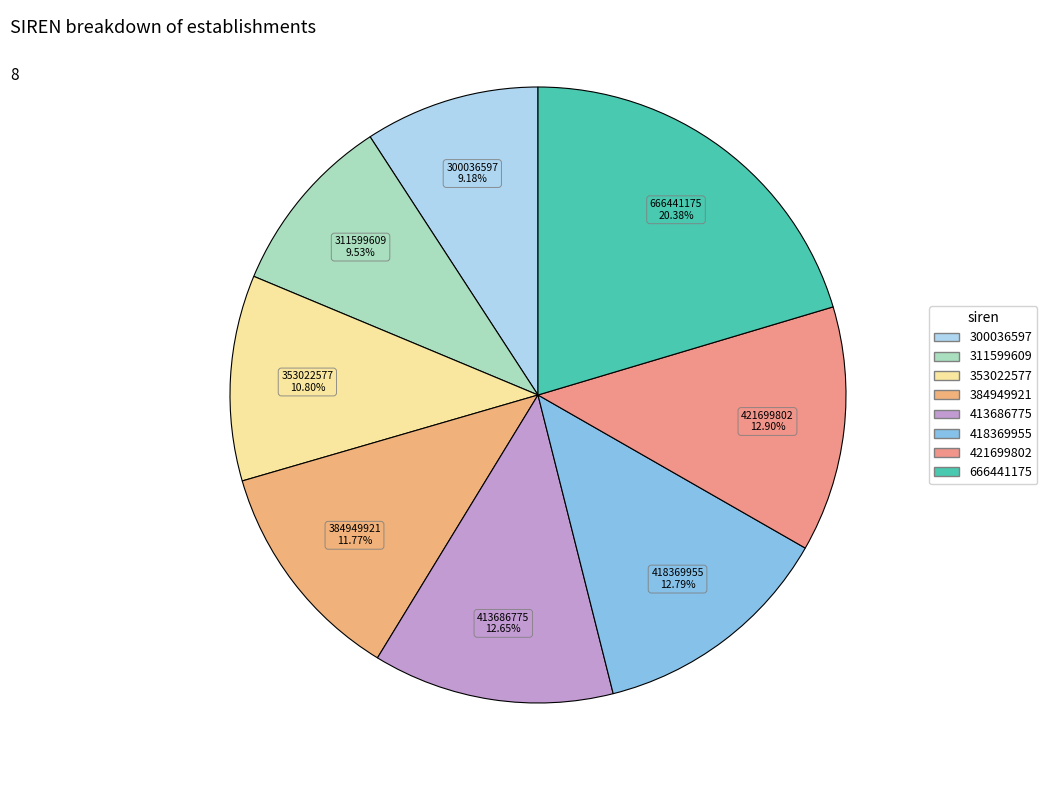

Is there any slice that represents more than half of the pie?

No